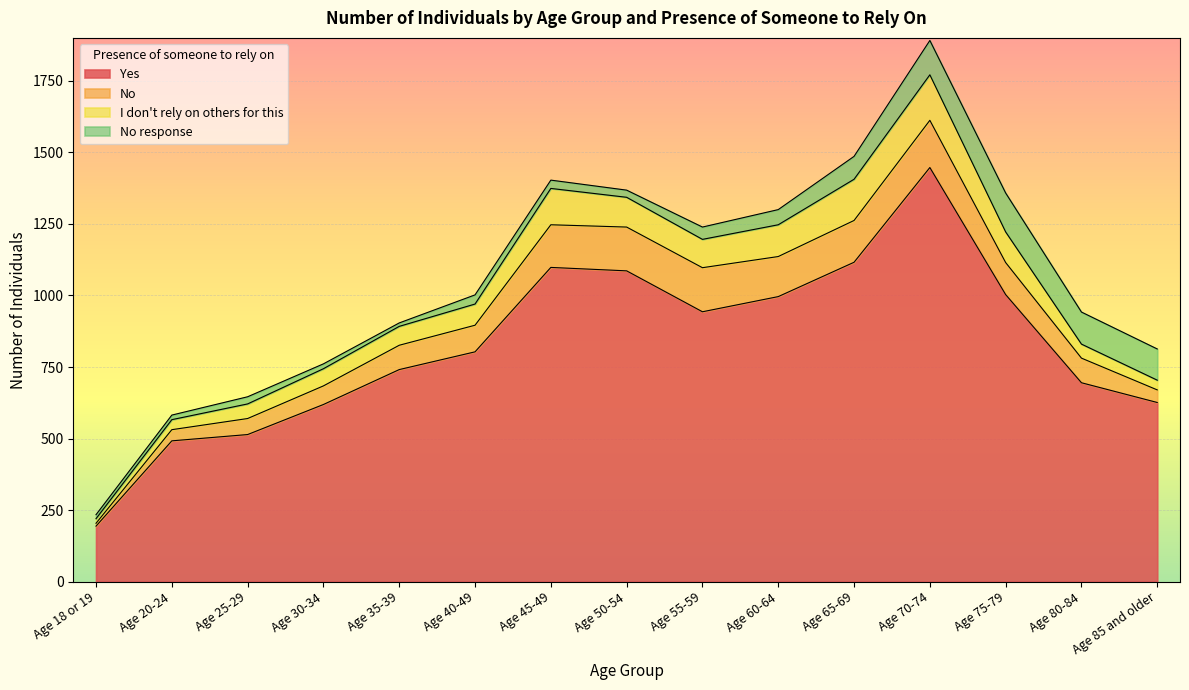

How many interior local valleys does the No series have?

1